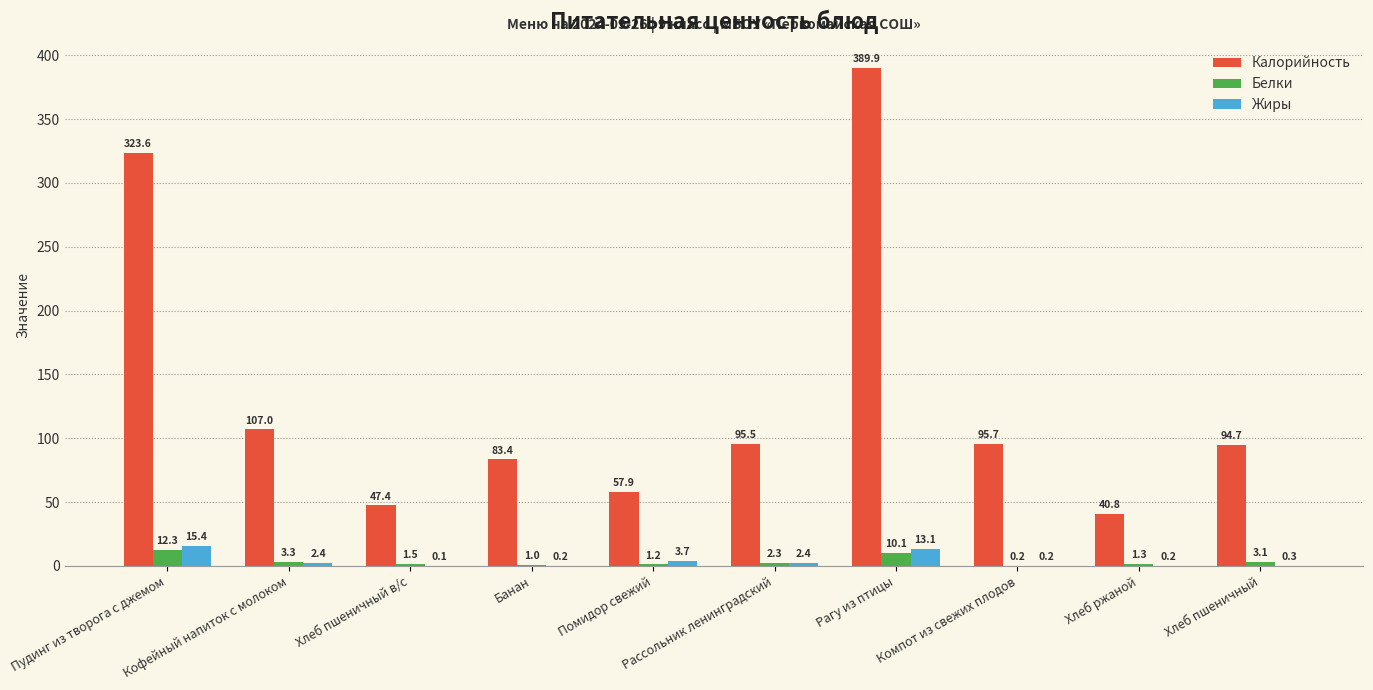

Between Компот из свежих плодов and Хлеб ржаной, which series saw the biggest shift?

Калорийность